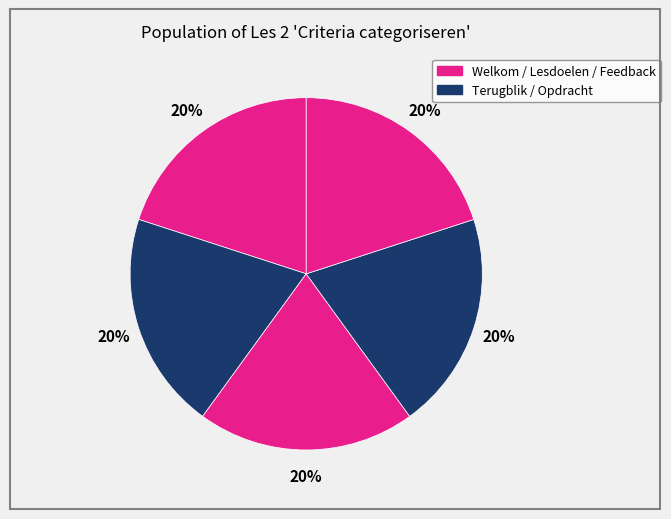

How many slices are in this pie chart?

5